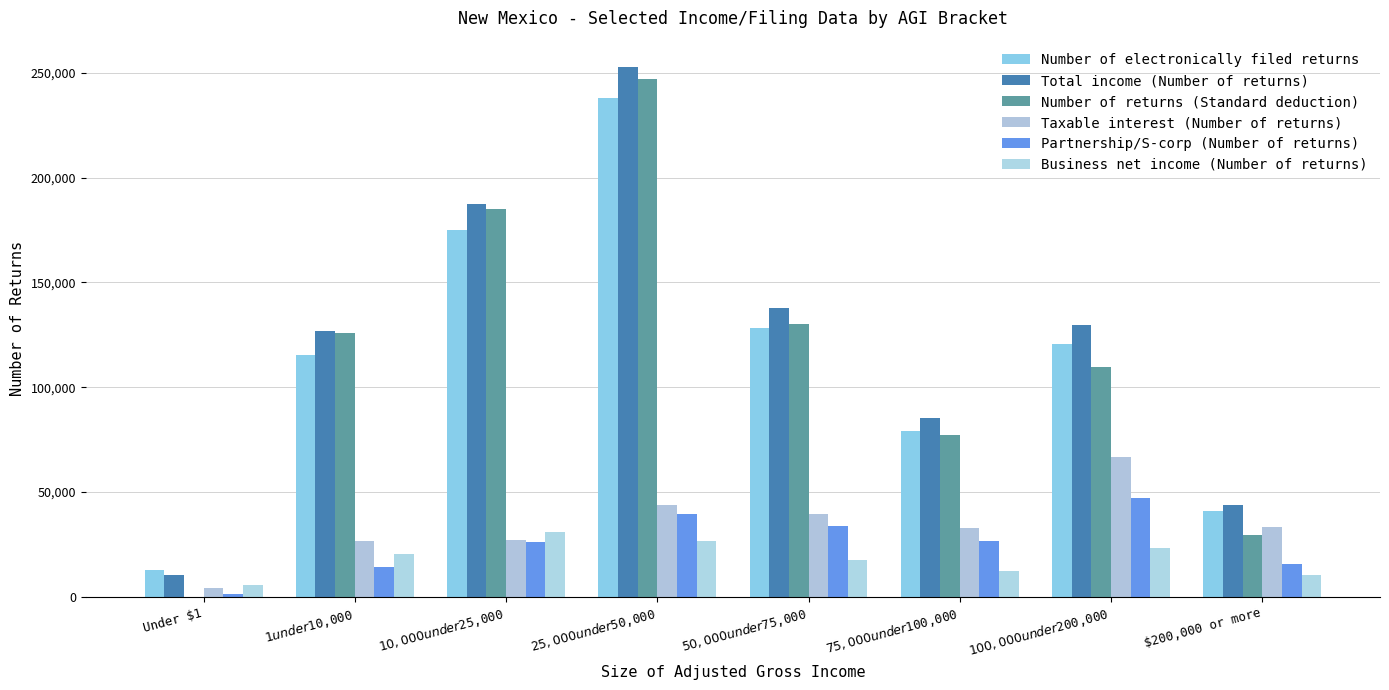

How many distinct data groups are displayed?

6